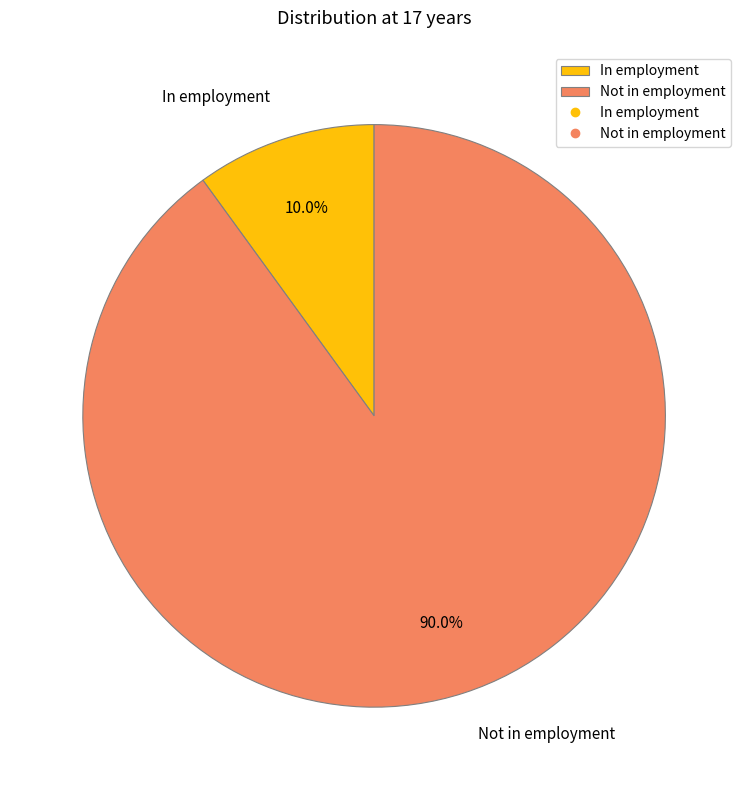

How many slices are in this pie chart?

2